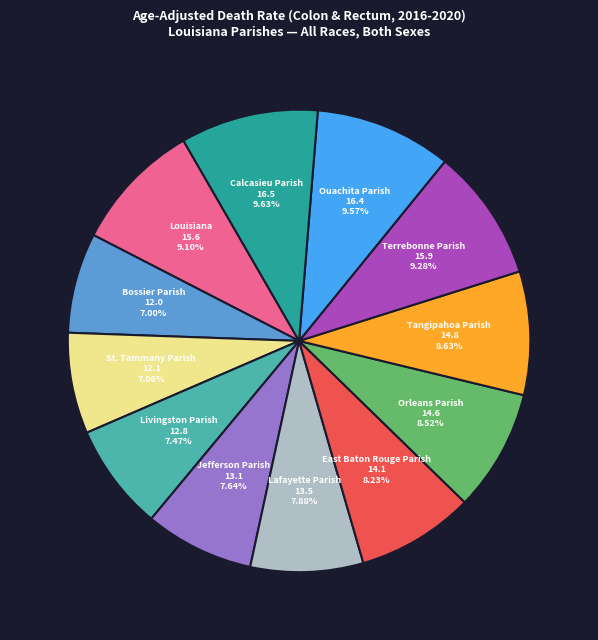

What is the ratio of the value at Orleans Parish to the value at Bossier Parish?

1.2